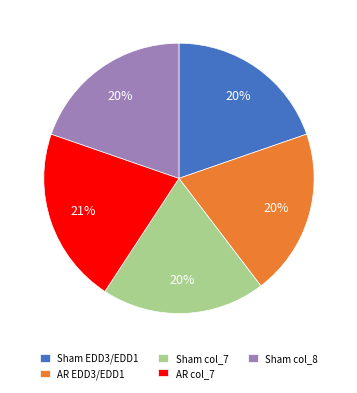

Is there a majority slice in this chart?

No